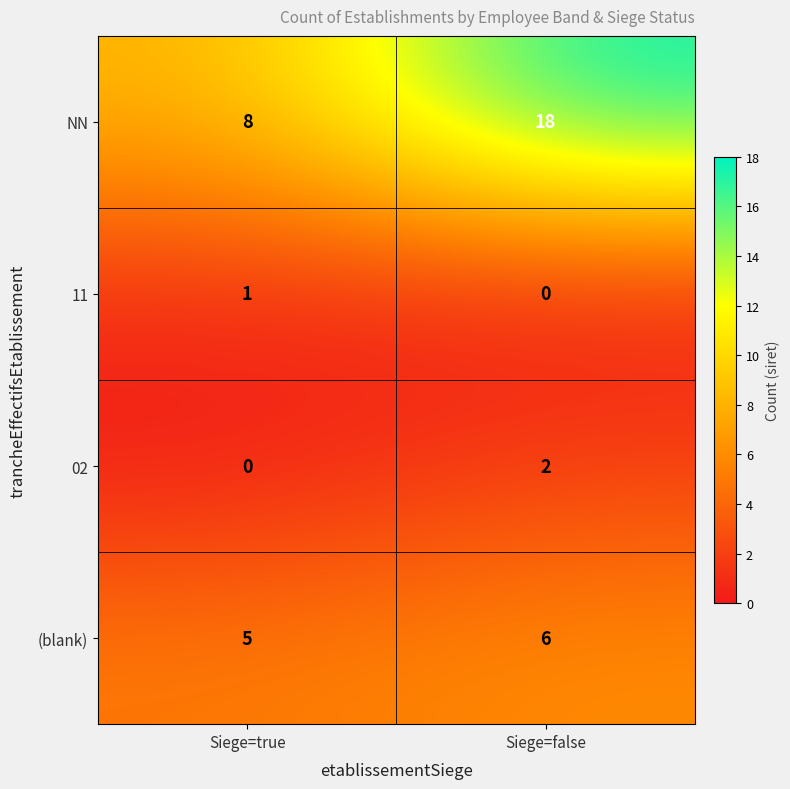

Which series has the largest range (max minus min)?

NN